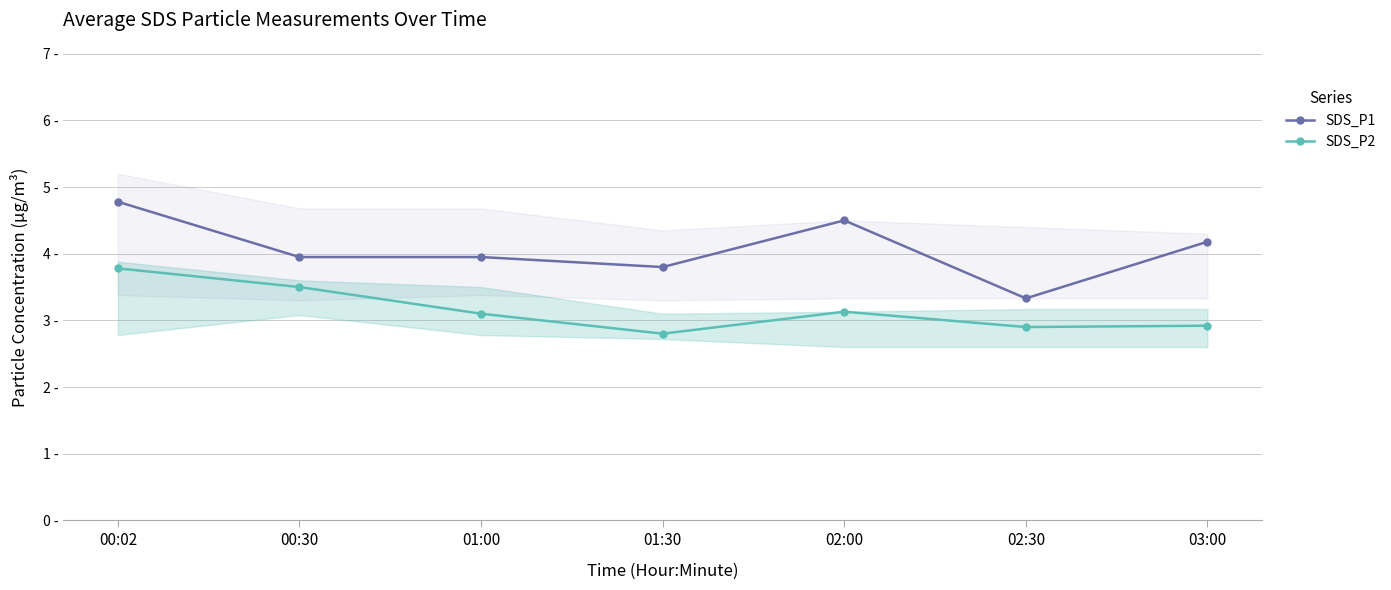

What is the total value across all series at 02:00?

7.6